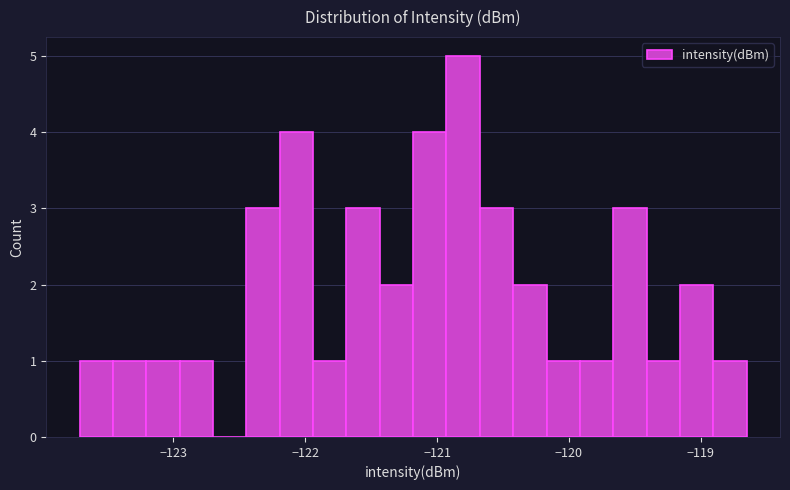

Around what value on the x-axis is the tallest bar? Give the approximate position of its centre, as read against the axis.

-120.8